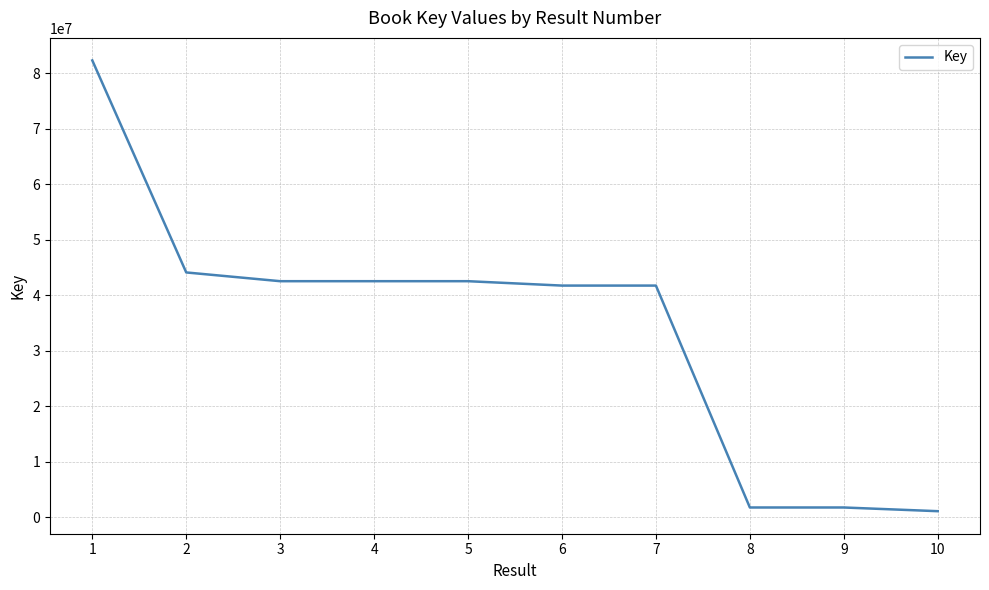

What is the sum of the values at 6 and 4?

84280256